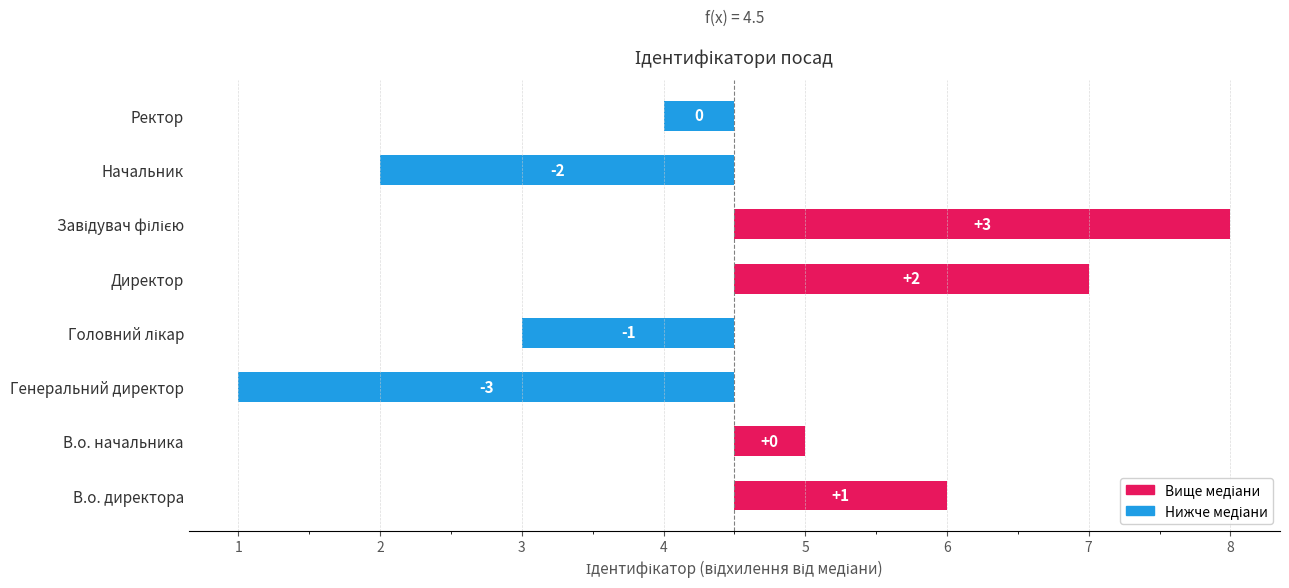

Reading left to right, transcribe all the data shown in this chart.

1.5	0.5	-3.5	-1.5	2.5	3.5	-2.5	-0.5